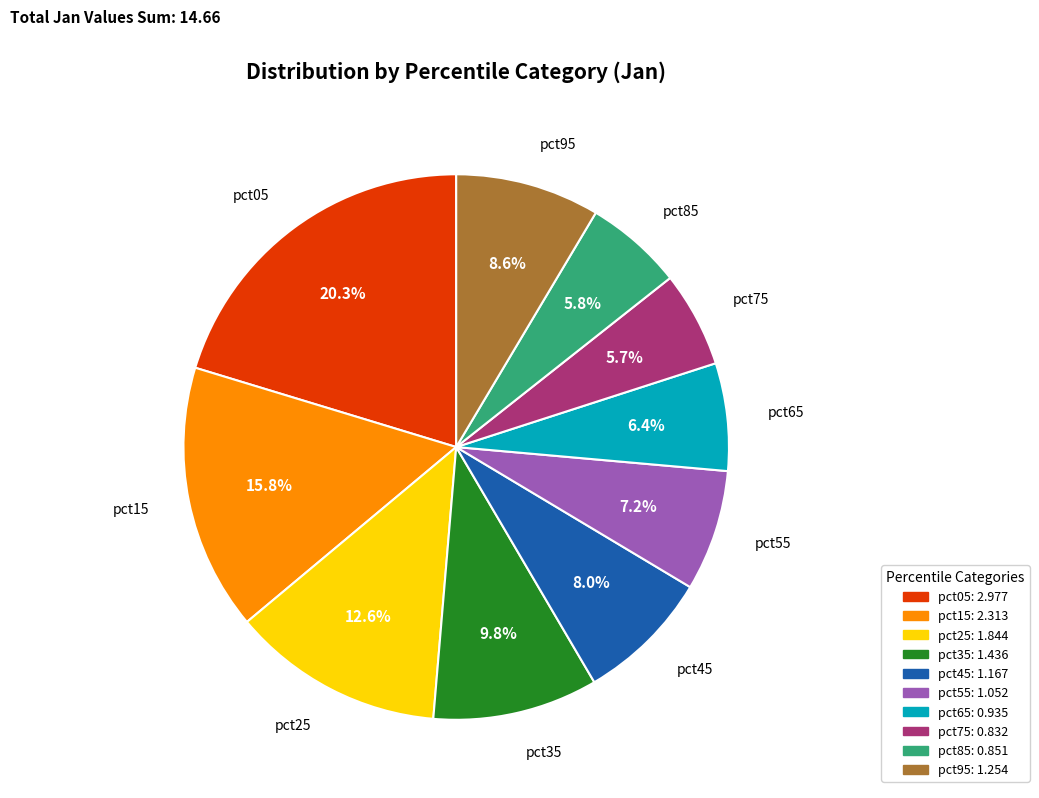

What percentage do pct75 and pct55 together represent?

12.9%